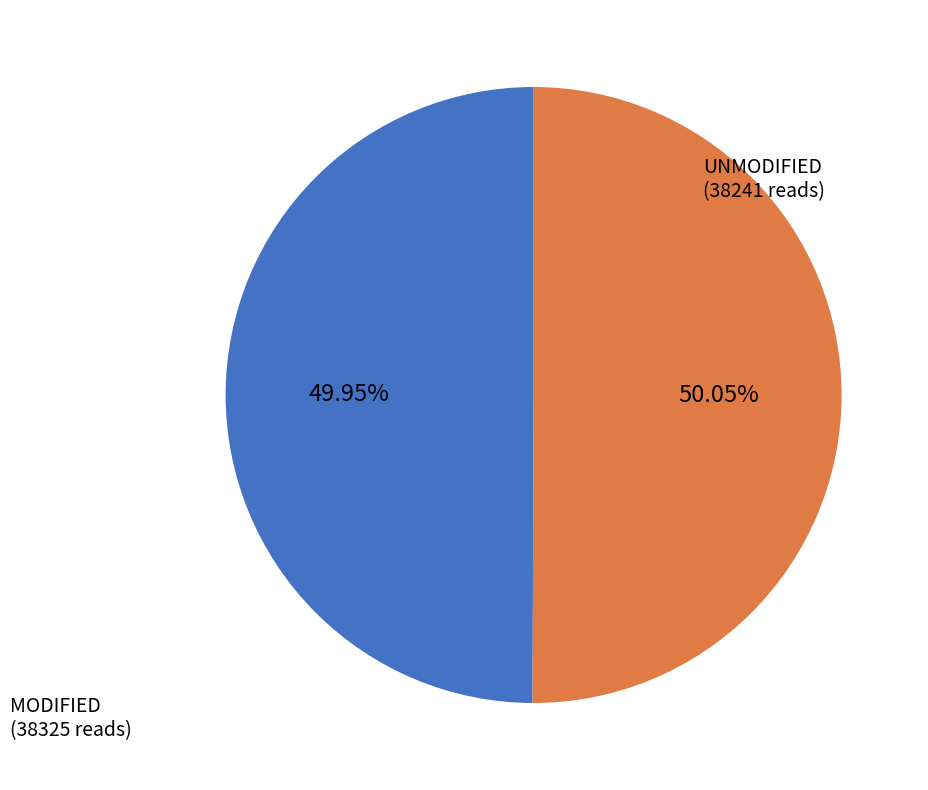

Is there any slice that represents more than half of the pie?

Yes